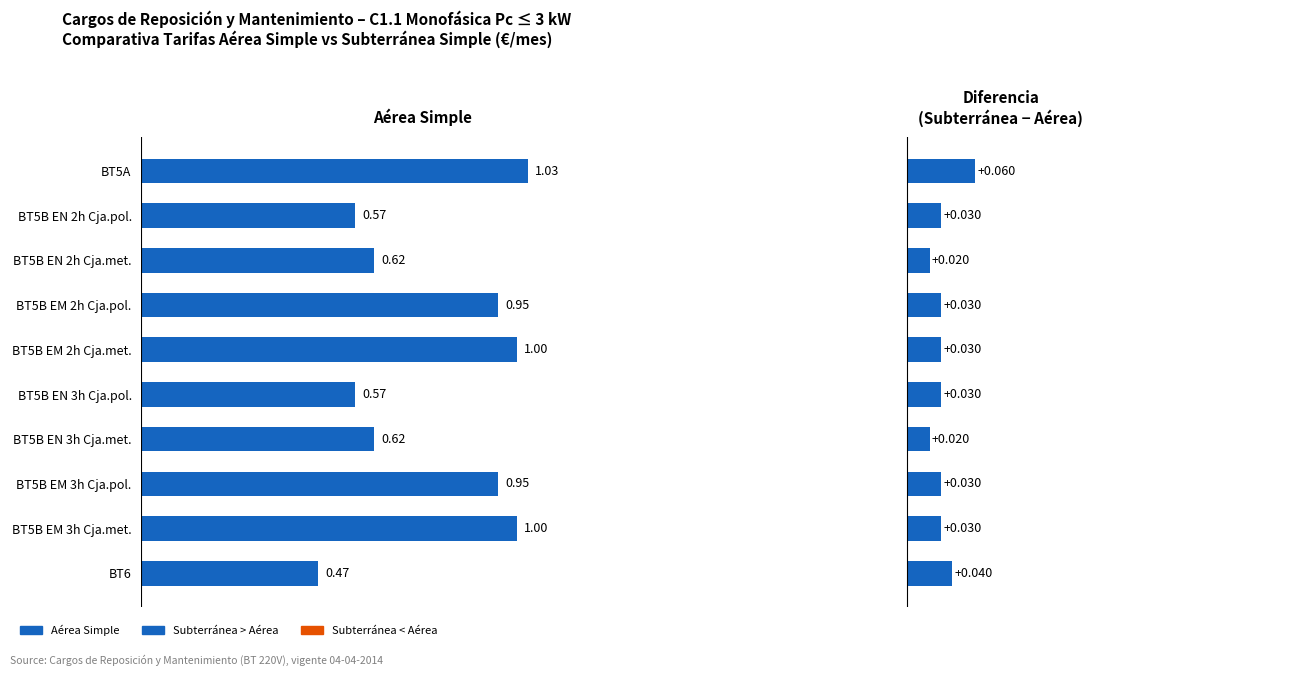

True or false: Subterránea Simple has a value of 0.0 at BT5B EN 3h Cja.met..

False